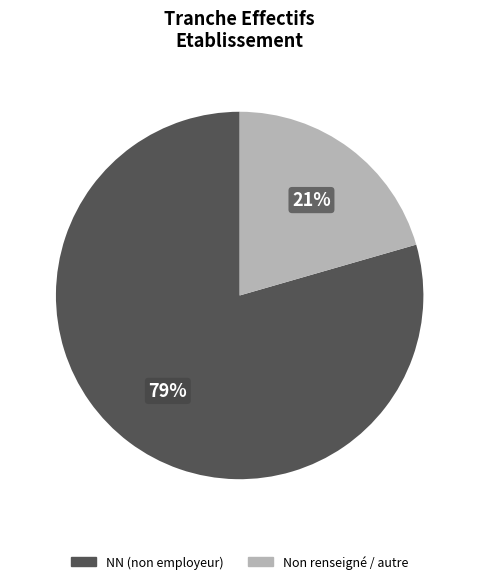

Do NN (non employeur) and Non renseigné / autre together represent more than half of the pie?

Yes